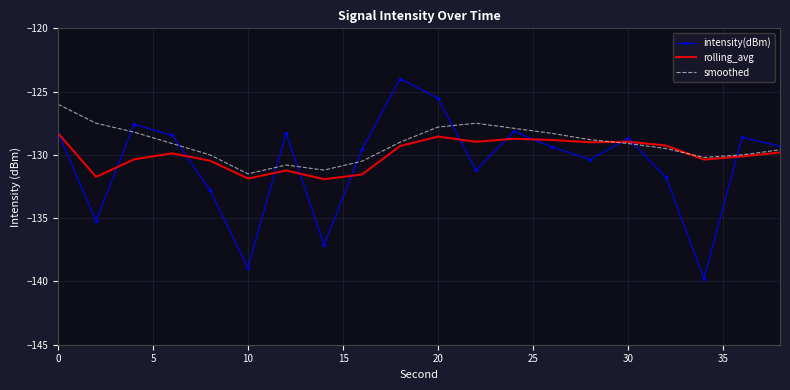

What is the maximum value shown in the chart?

-124.0